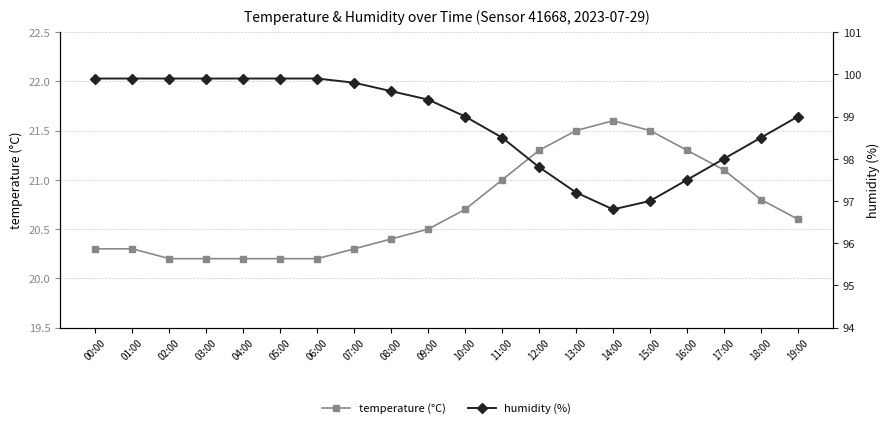

Rank the categories by humidity (%) value from lowest to highest.

14:00, 15:00, 13:00, 16:00, 12:00, 17:00, 11:00, 18:00, 10:00, 19:00, 09:00, 08:00, 07:00, 00:00, 01:00, 02:00, 03:00, 04:00, 05:00, 06:00